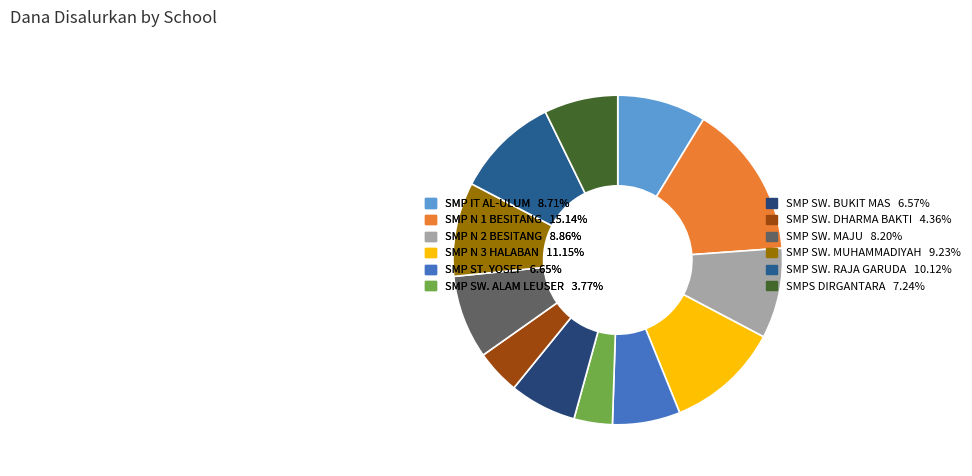

How many slices are in this pie chart?

12